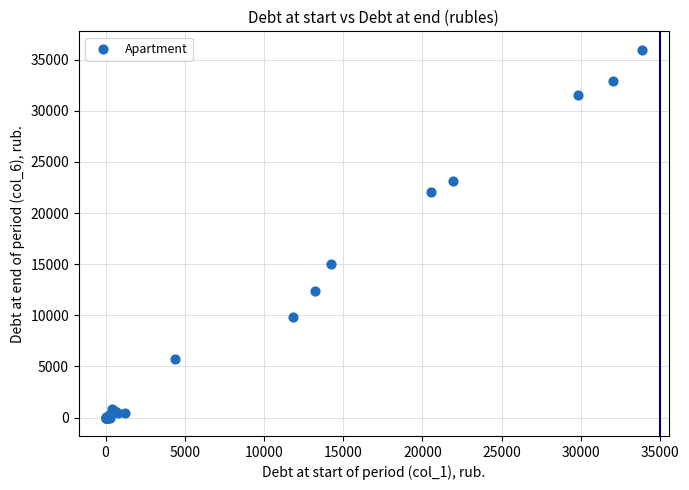

What Y value in the scatter plot is closest to 17982?

15019.9